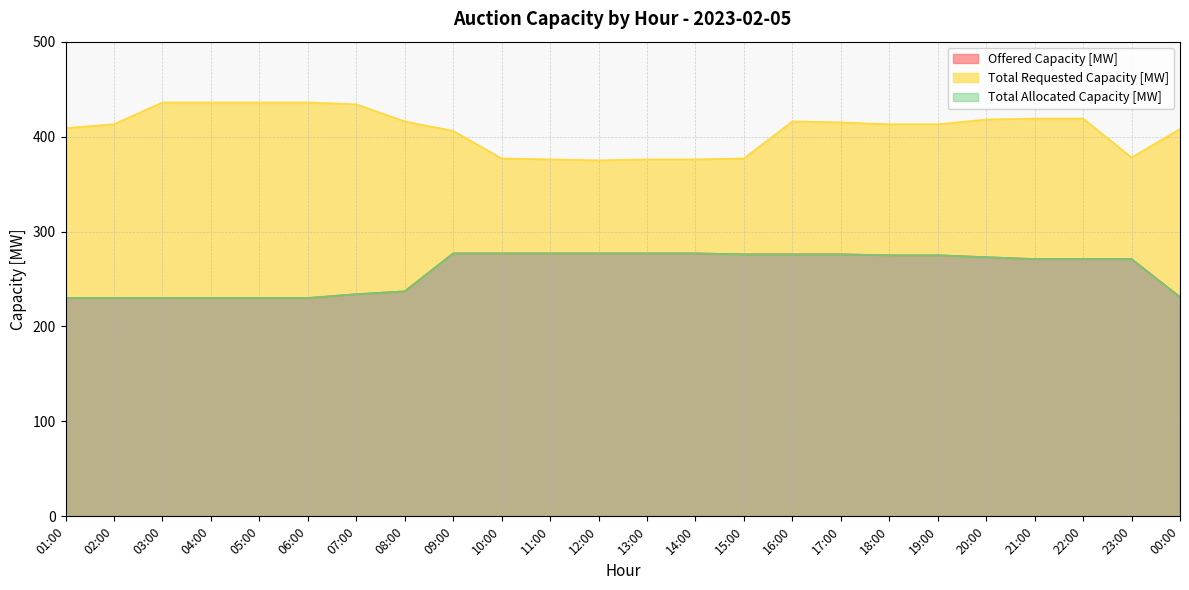

At which category does the chart reach its peak across all series?

03:00